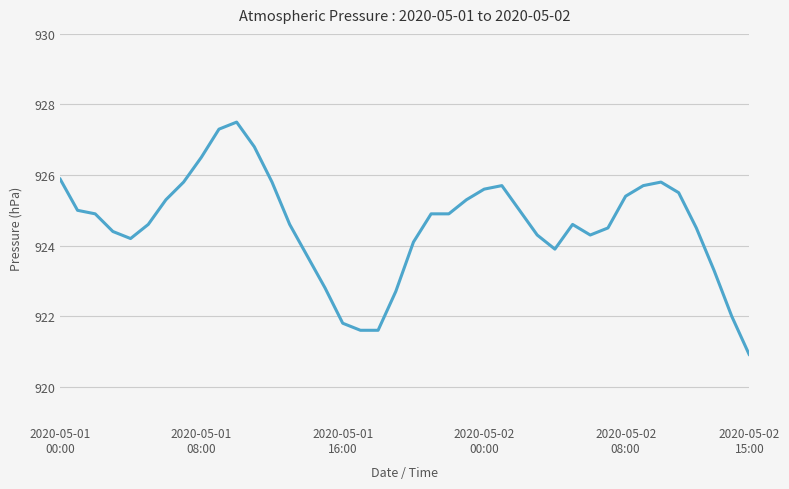

What is the difference between the maximum and minimum values?

6.6